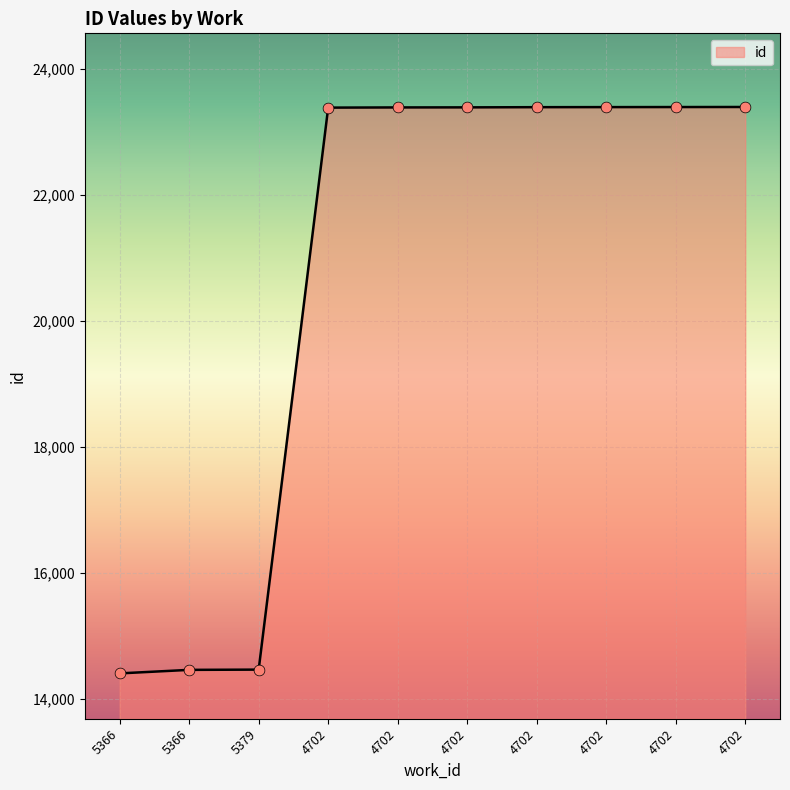

Approximately how many times larger is the value at 5366 compared to 4702?

0.6